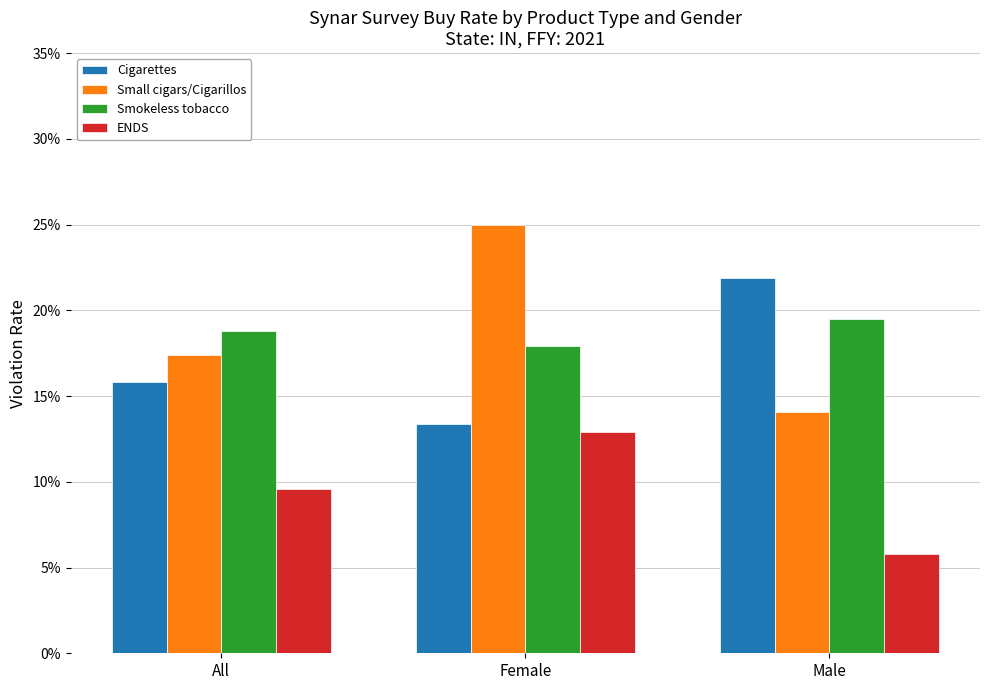

Which series has the largest total across all categories?

Small cigars/Cigarillos